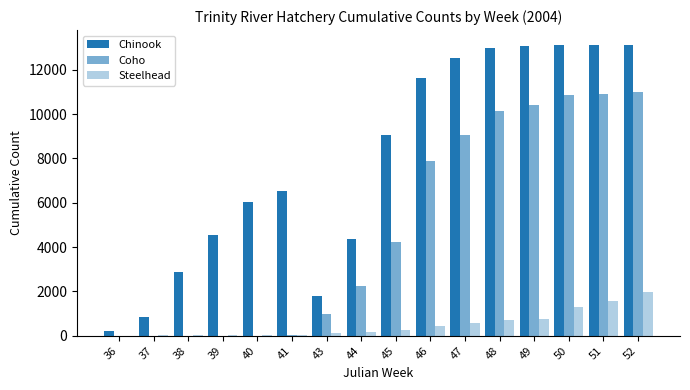

Does the chart contain stacked bars?

No